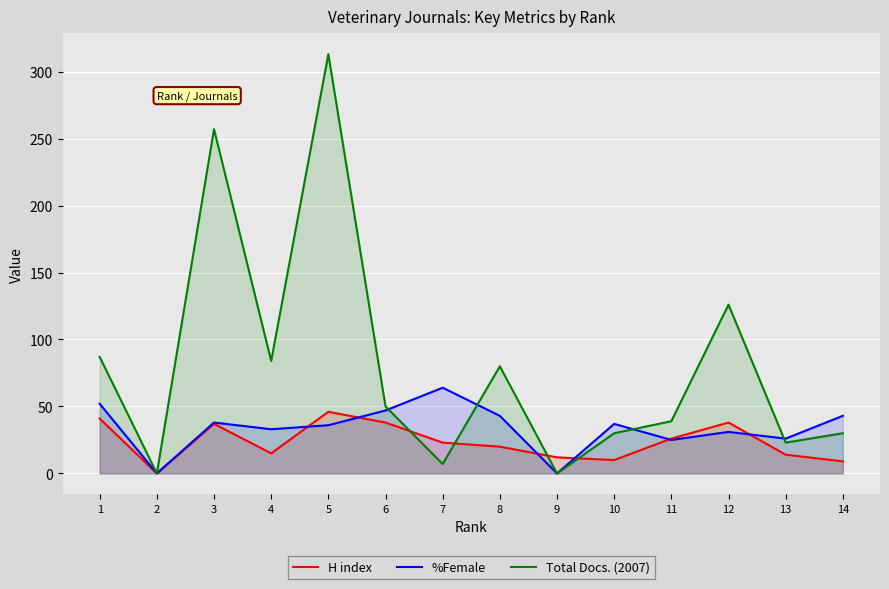

Reading right to left, extract all data points from this chart.

H index: 9	14	38	26	10	12	20	23	38	46	15	37	0	41
%Female: 43	26	31	25	37	0	43	64	47	36	33	38	0	52
Total Docs. (2007): 30	23	126	39	30	0	80	7	50	313	84	257	0	87